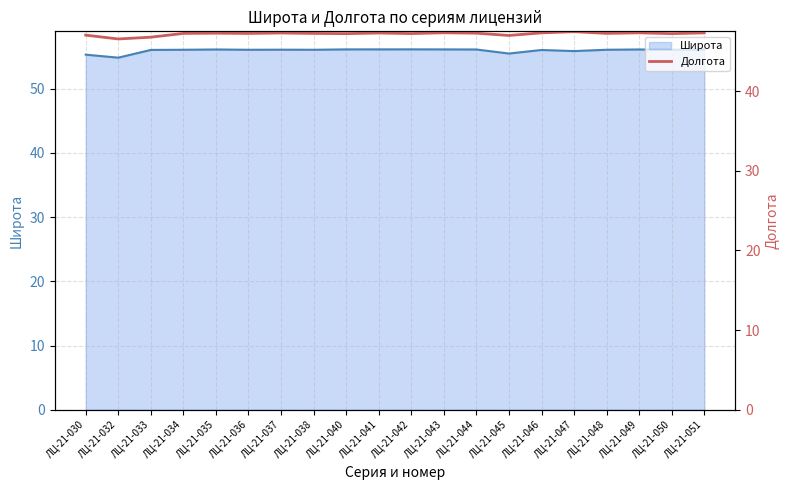

The Широта series shows 56.1 at ЛЦ-21-049. True or false?

True